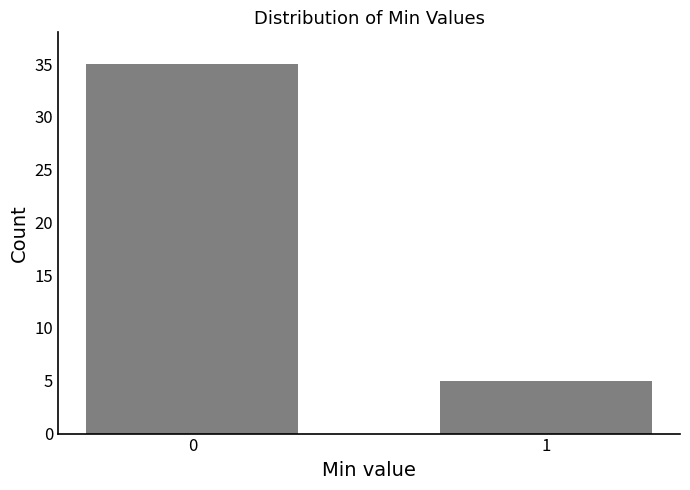

Reading left to right, transcribe all the data shown in this chart.

0=35	1=5